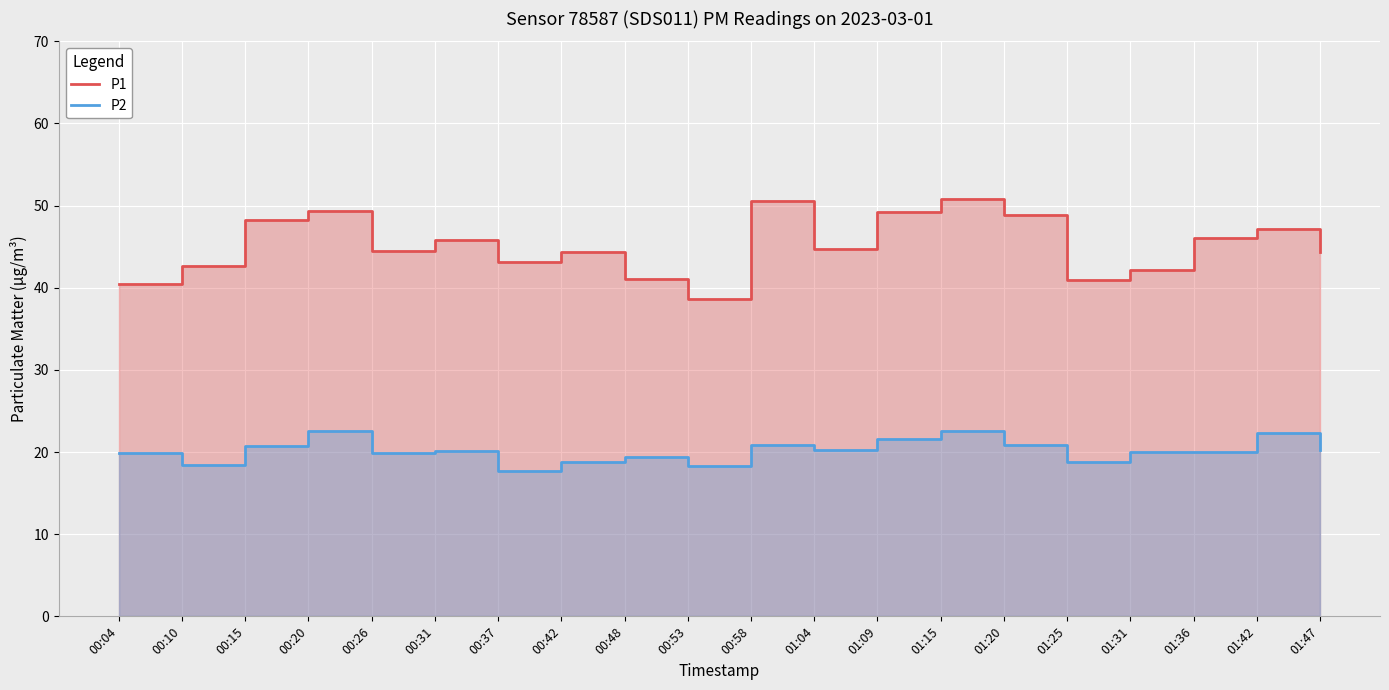

True or false: P2 and P1 cross at least once.

False